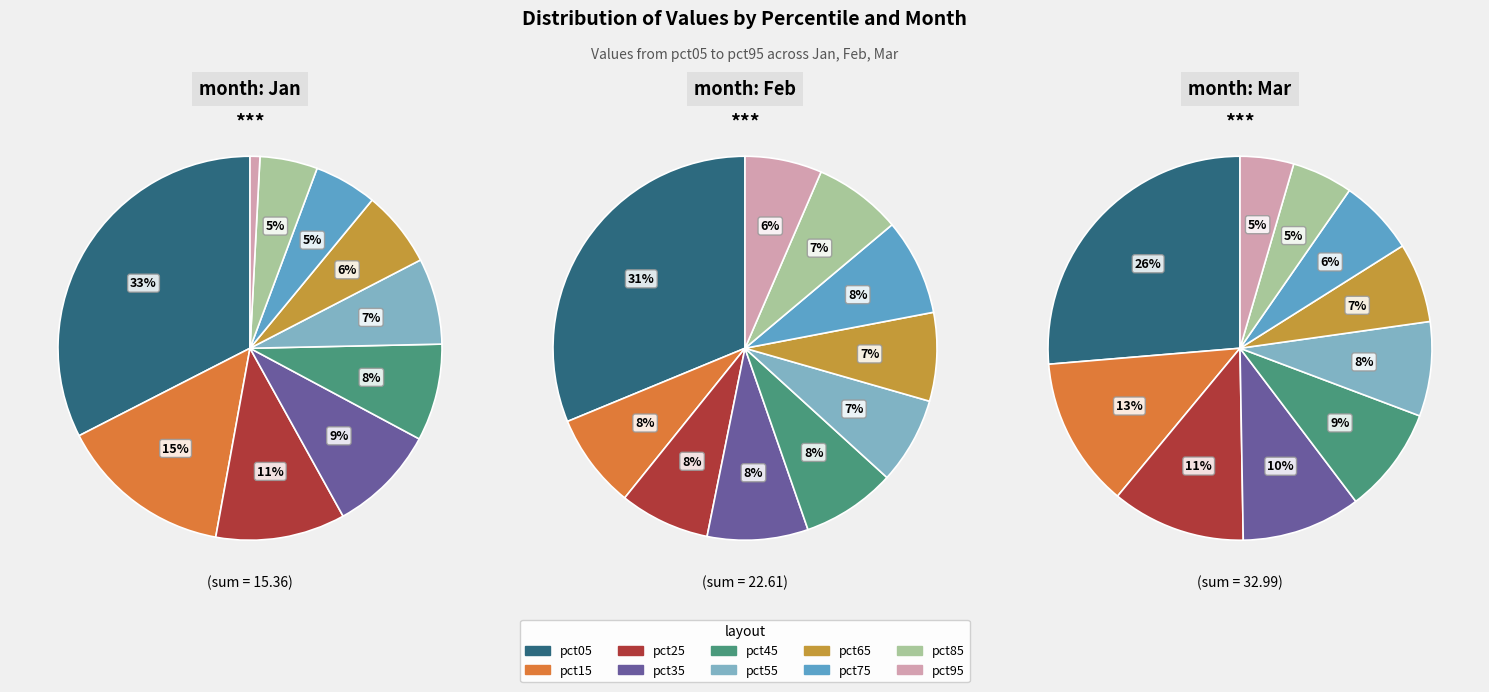

To the nearest percent, what is the difference between the pct65 and pct55 slice percentages?

1%